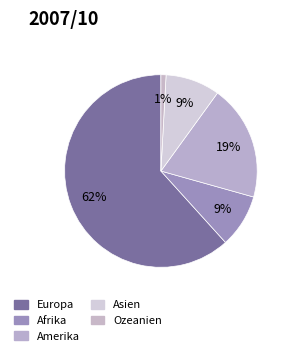

Is it true that Europa is 49% of the pie?

False